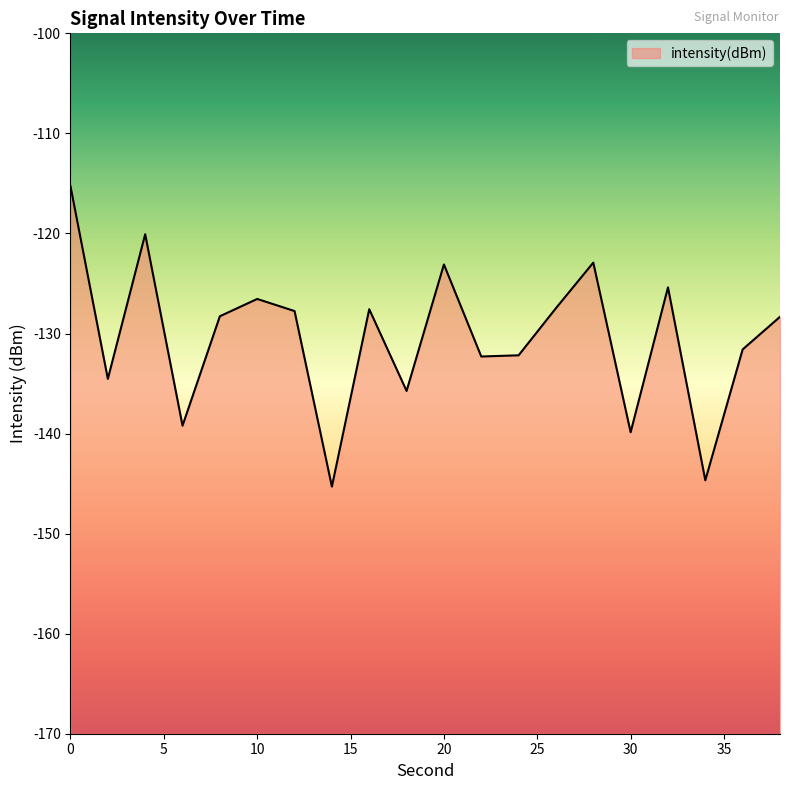

List the labels in order of value, largest first.

0, 4, 28, 20, 32, 10, 26, 16, 12, 8, 38, 36, 24, 22, 2, 18, 6, 30, 34, 14